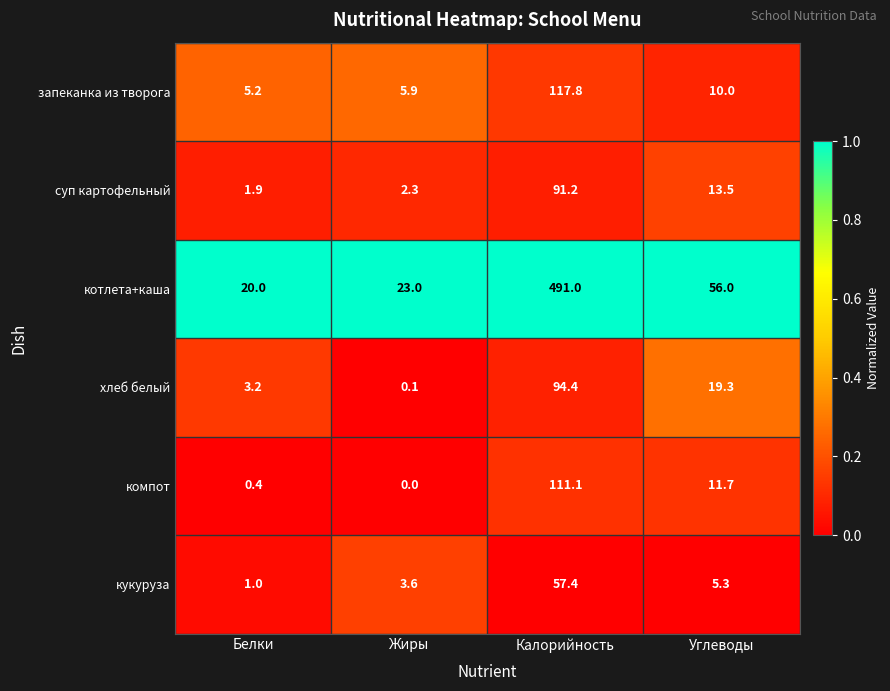

What is the total value across all series at Углеводы?

115.8